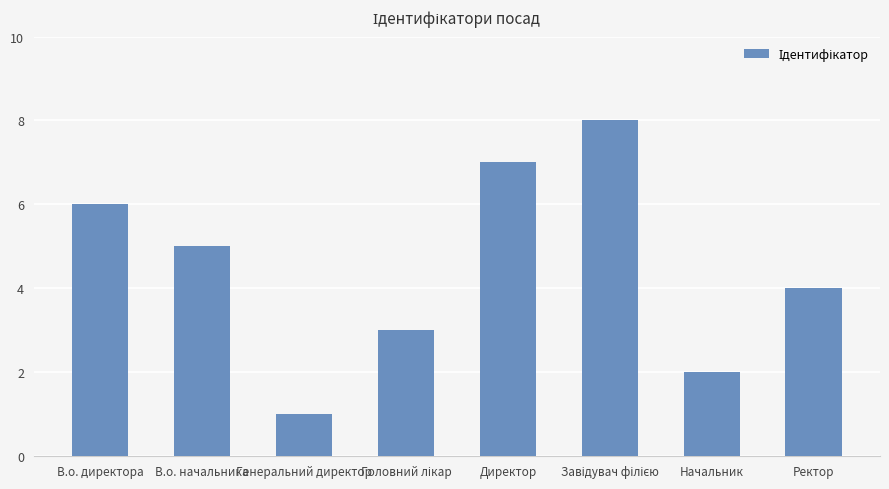

Reading right to left, transcribe all the data shown in this chart.

4	2	8	7	3	1	5	6